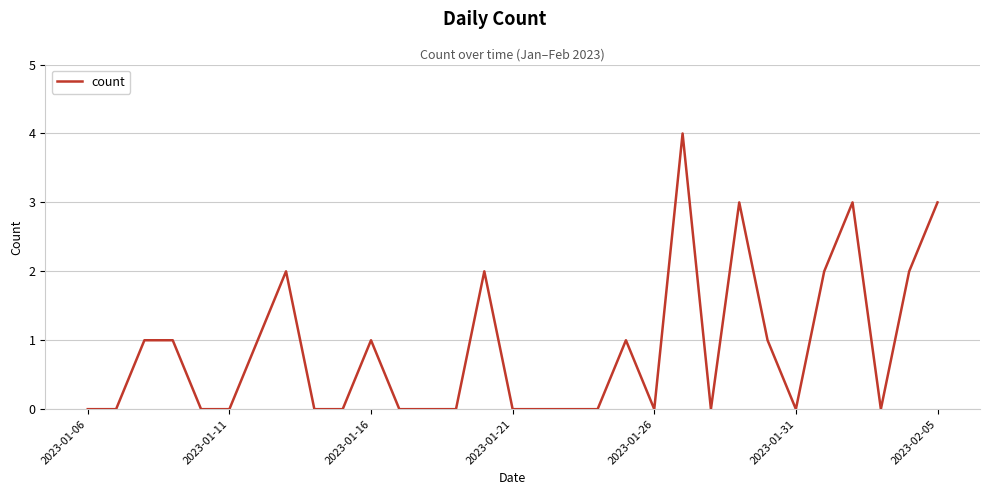

What is the difference between the maximum and minimum values?

4